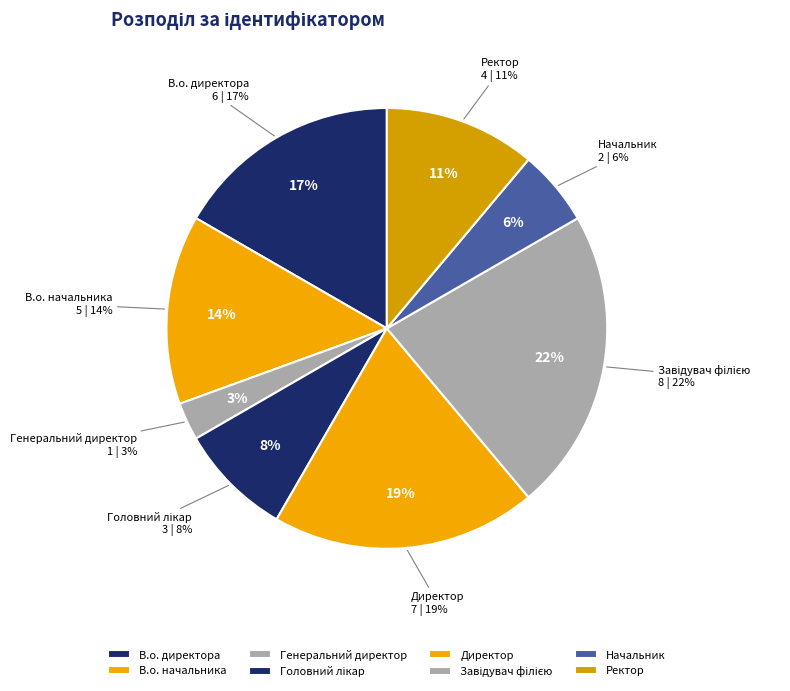

Does Генеральний директор represent more than half of the total?

No